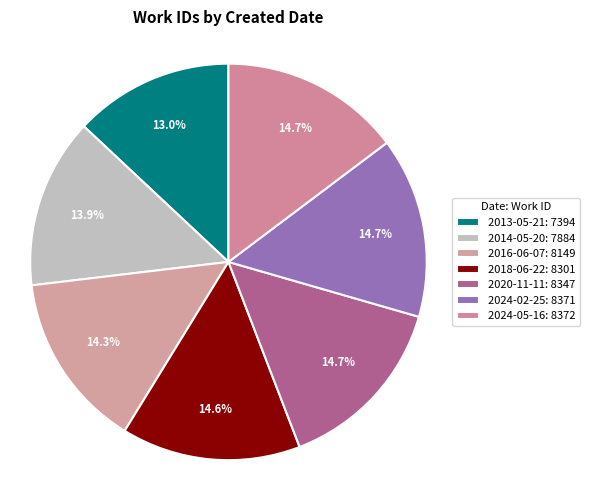

To the nearest percent, what is the average slice percentage?

14%